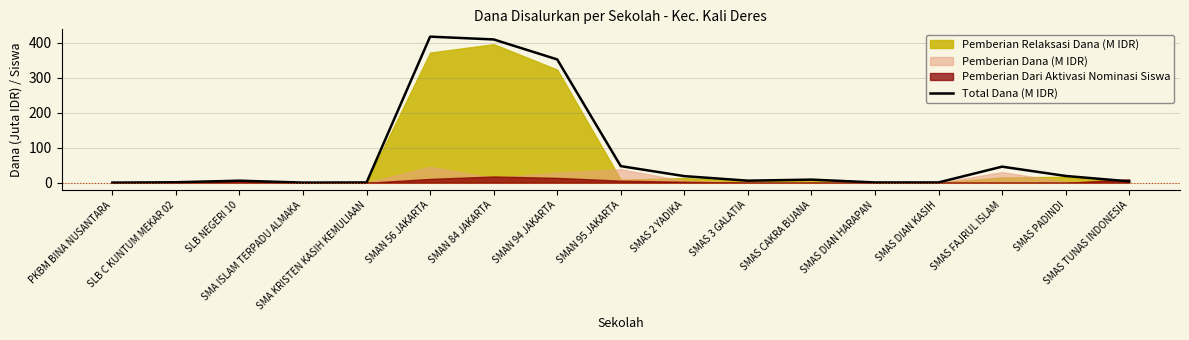

How many data points are above 6?

8